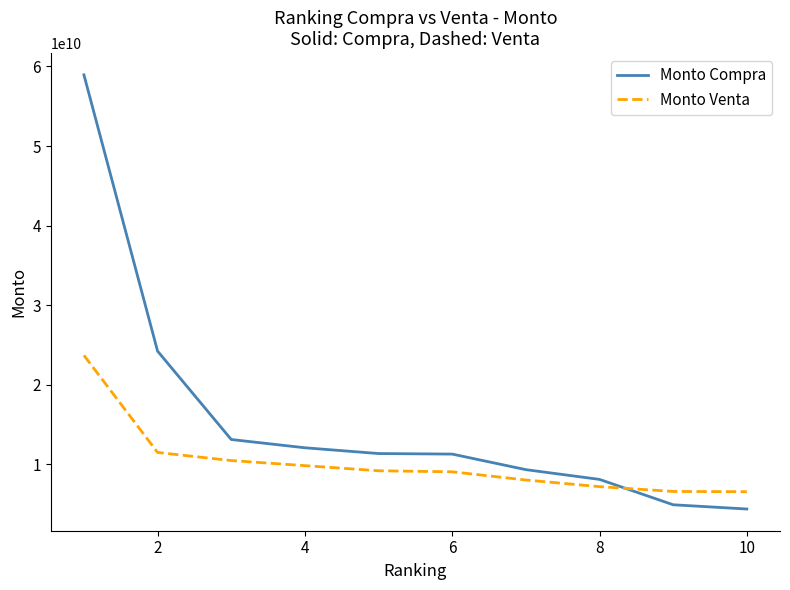

Count the number of categories in the chart.

10